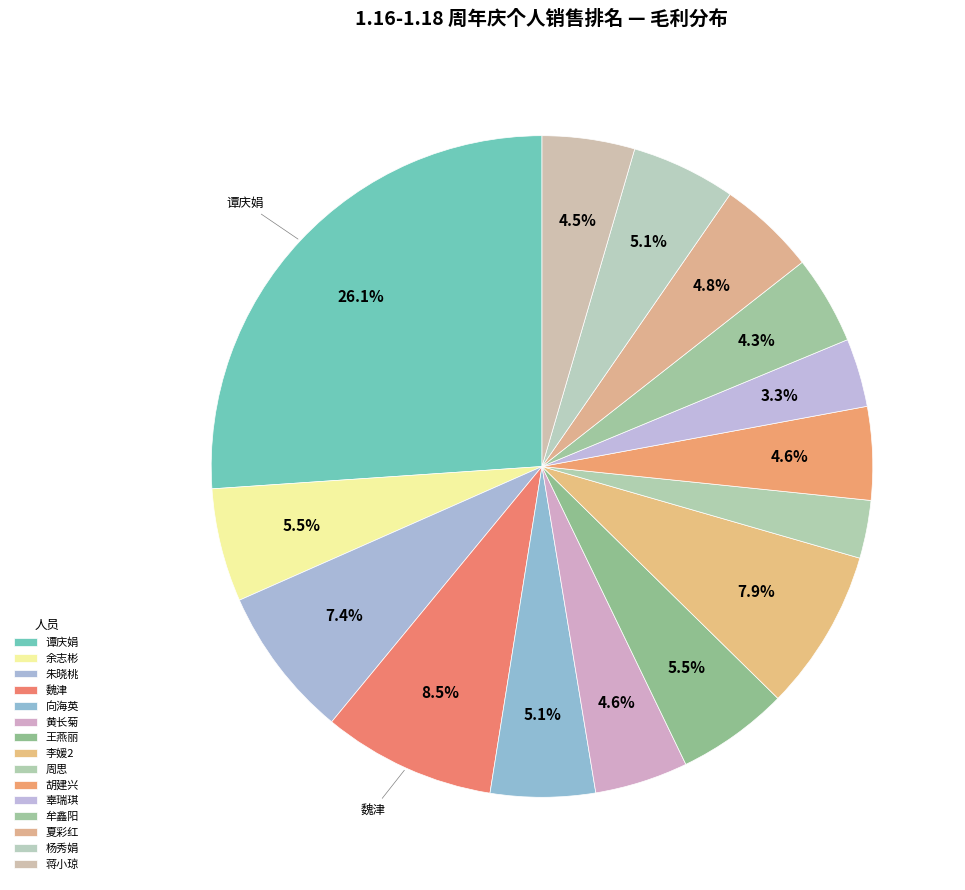

To the nearest percent, what percentage of the pie is 余志彬?

6%